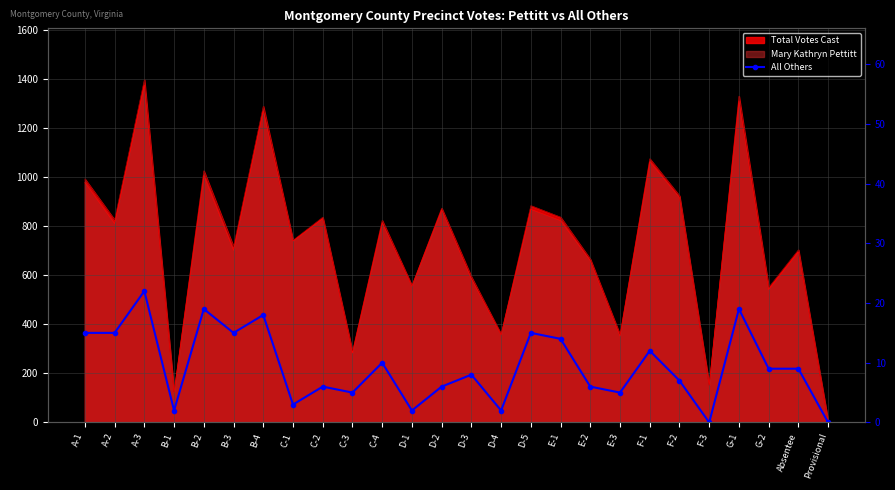

Where does the data first go above 9?

A-1